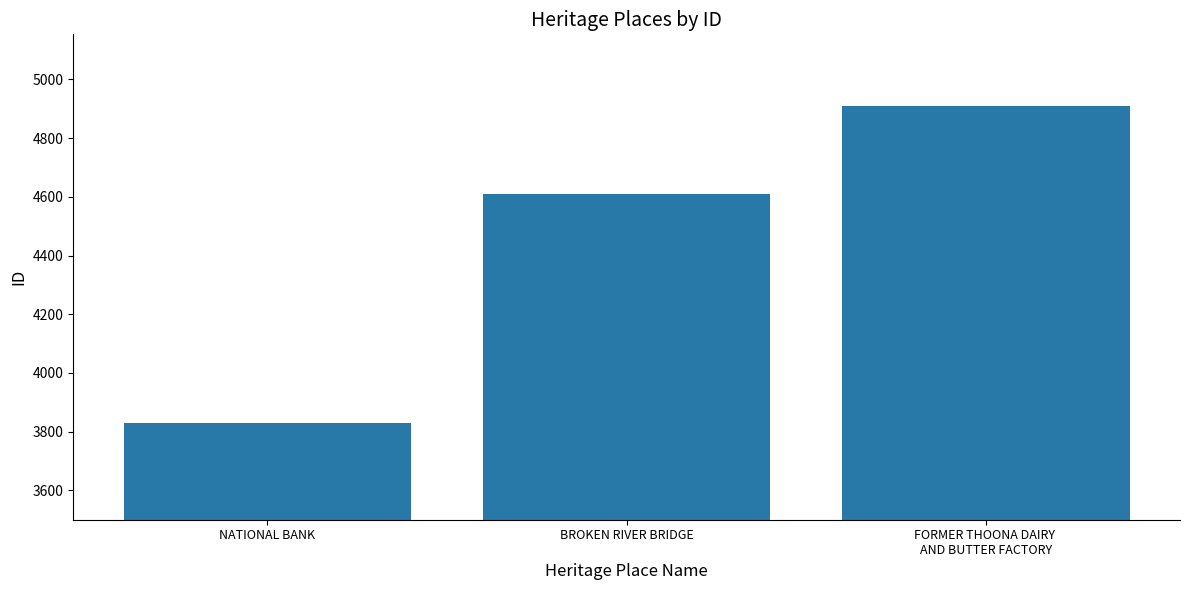

Is it true that the value at BROKEN RIVER BRIDGE is 4609?

True